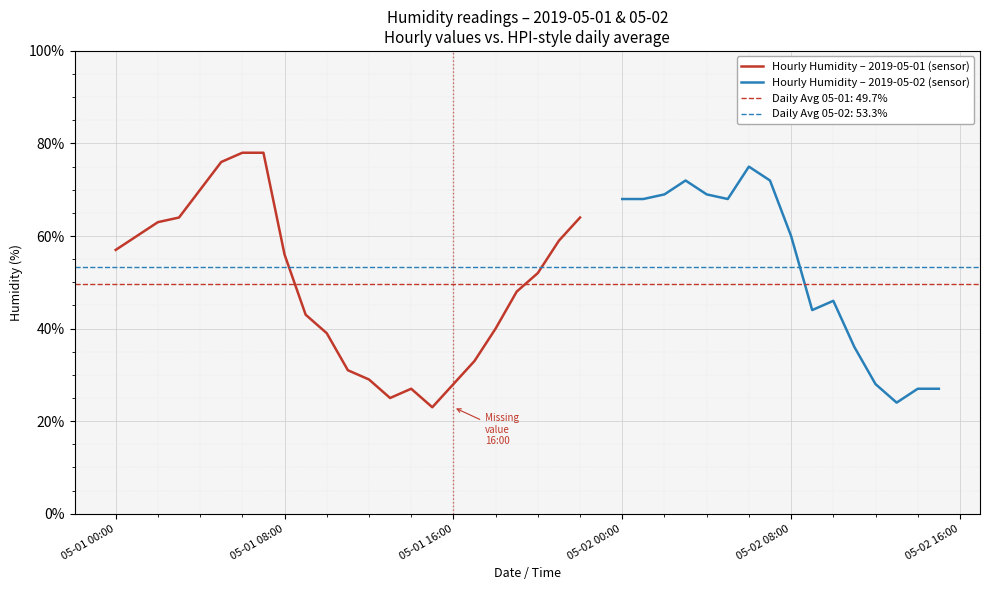

Is it true that Hourly Humidity – 2019-05-01 (sensor) equals 28 at 05-01 16:00?

True